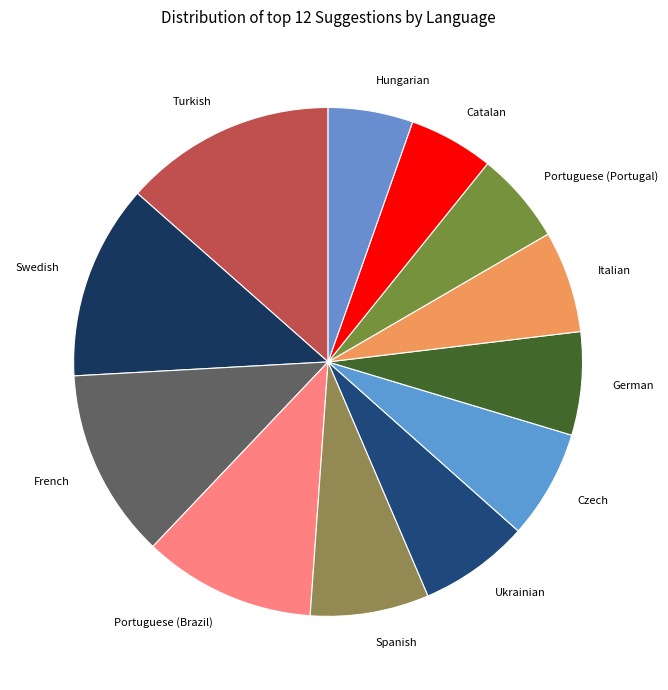

Which slice is the largest?

Turkish